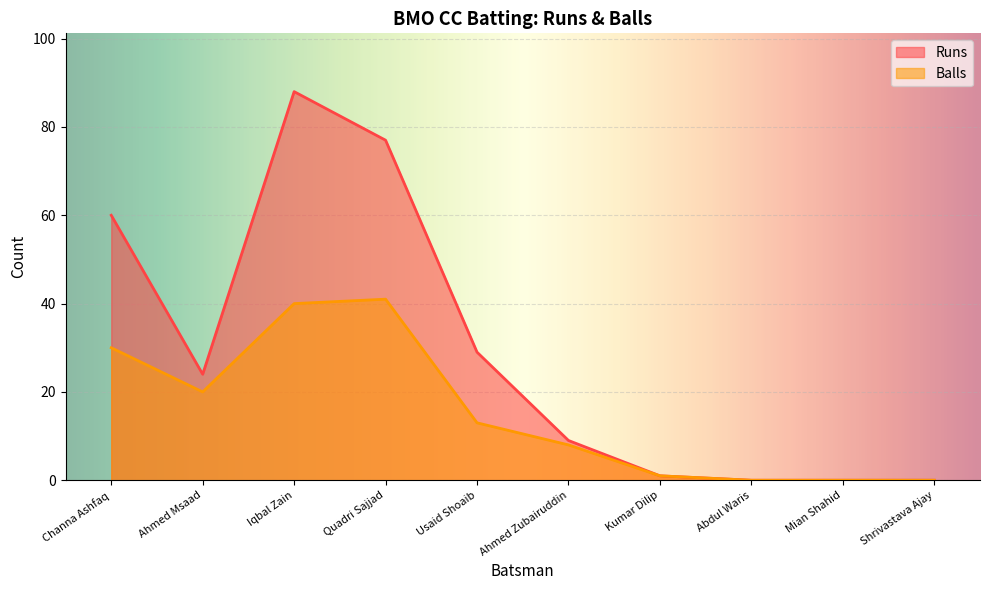

True or false: Runs has a value of 88 at Iqbal Zain.

True